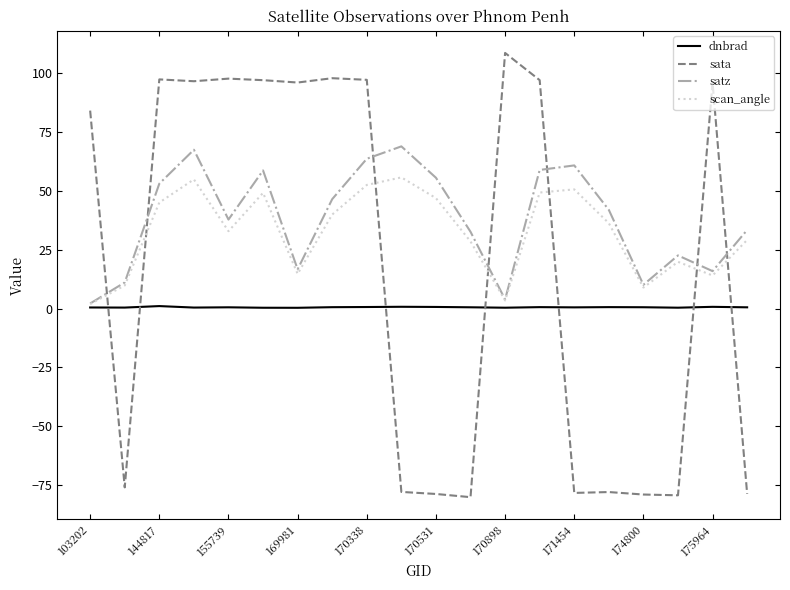

True or false: scan_angle and sata cross at least once.

True